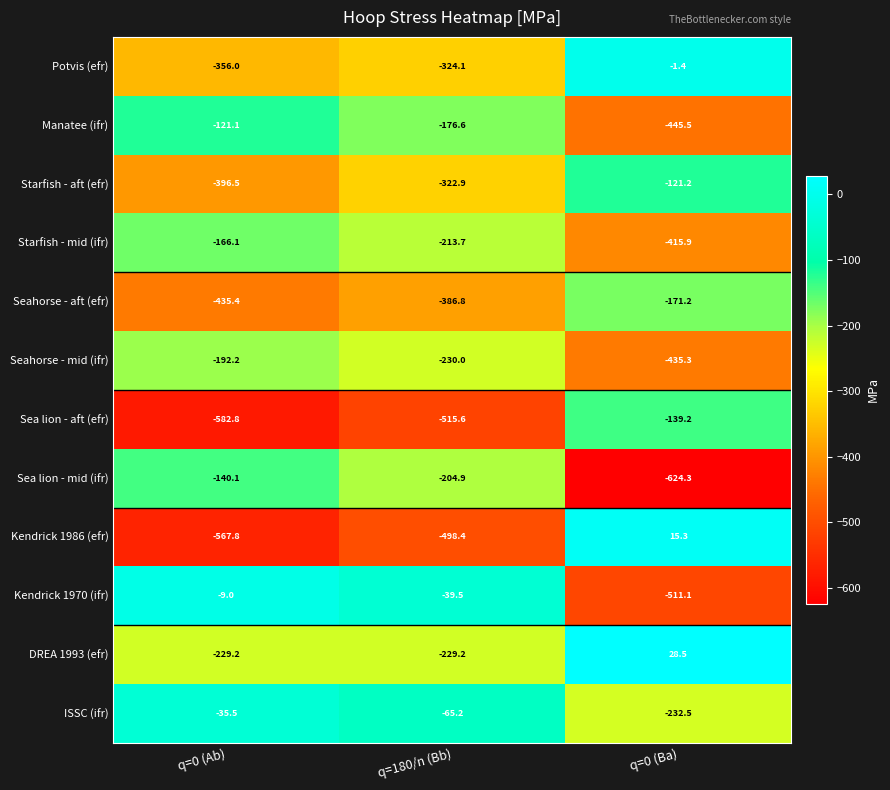

Is the value of Potvis (efr) at q=0 (Ab) greater than the value of Seahorse - mid (ifr) at q=0 (Ab)?

No